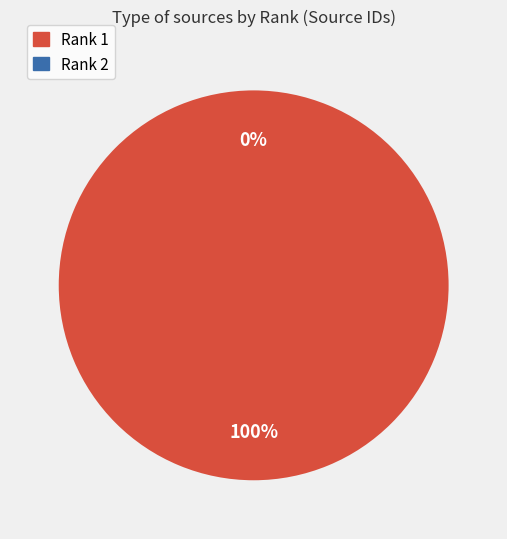

Do Rank 2 and Rank 1 together represent more than half of the pie?

Yes